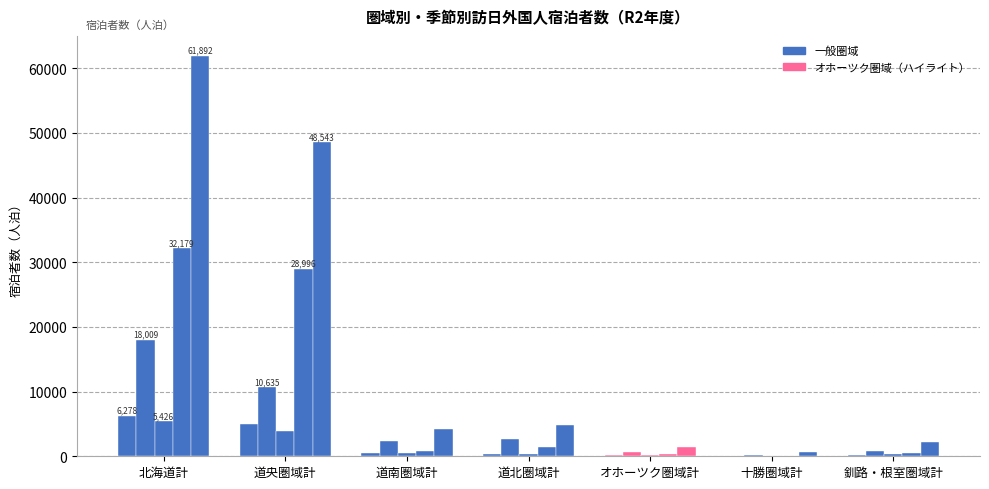

How many series are shown in this chart?

5